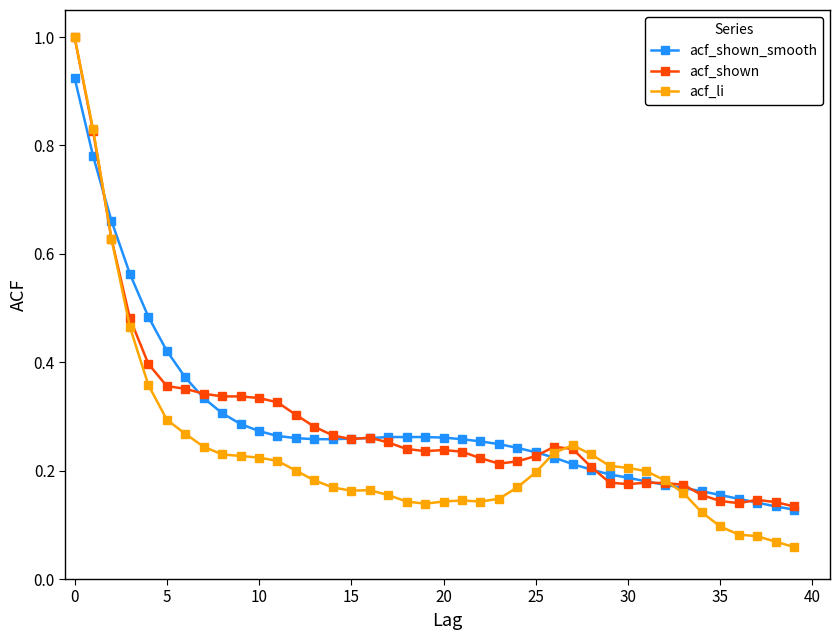

Which series has the widest spread of values?

acf_li